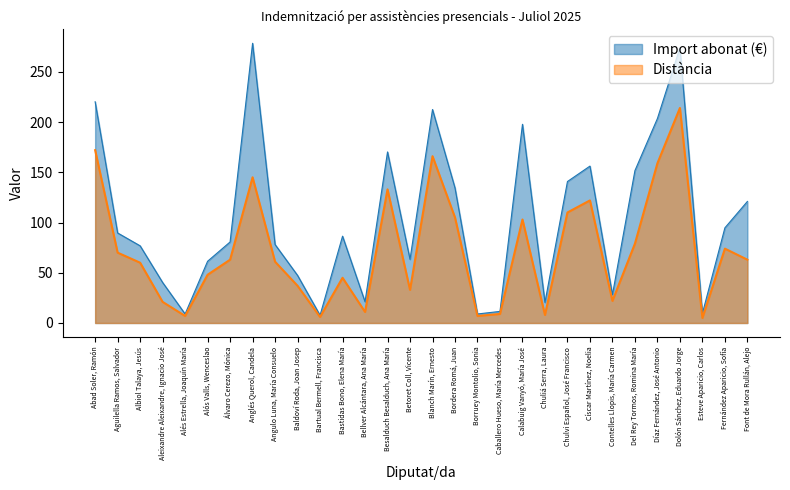

What are all the series names shown in the legend?

Import abonat (€), Distància